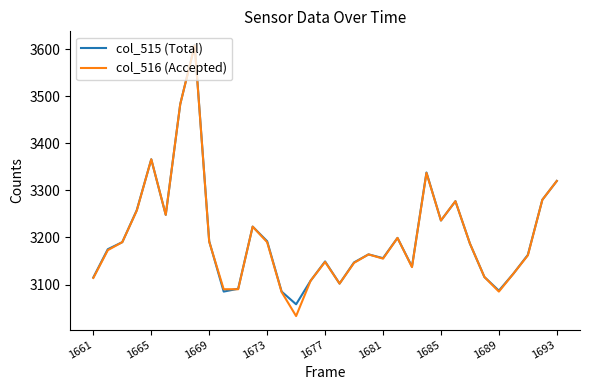

Which series has the largest range (max minus min)?

col_516 (Accepted)